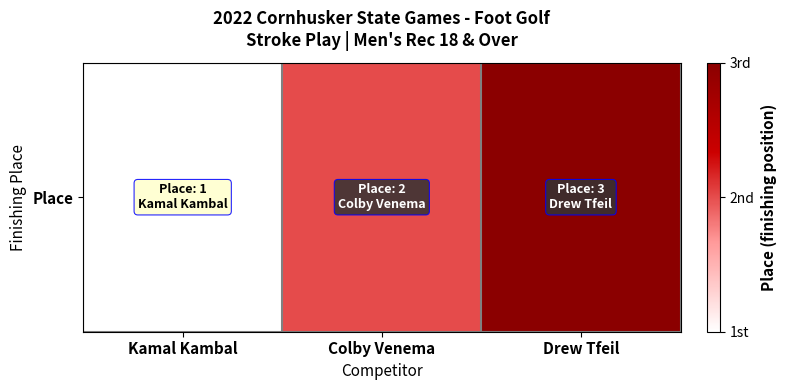

Reading left to right, extract all data points from this chart.

Kamal Kambal=1	Colby Venema=2	Drew Tfeil=3